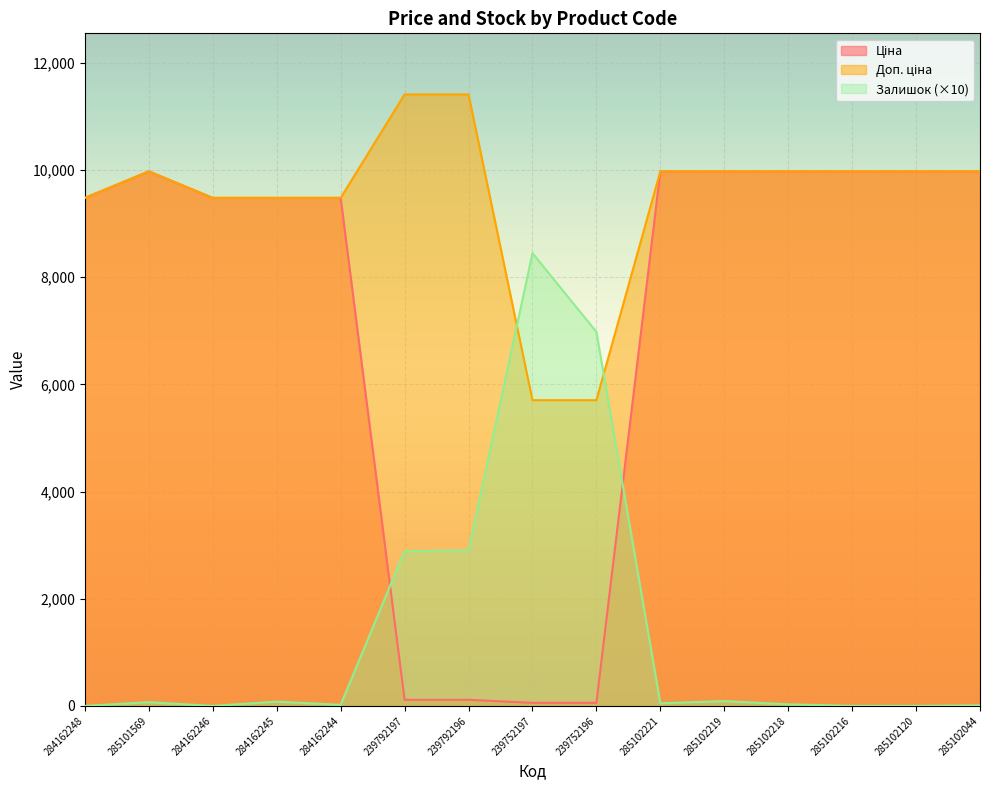

Rank the series by their average value, from highest to lowest.

Доп. ціна, Ціна, Залишок